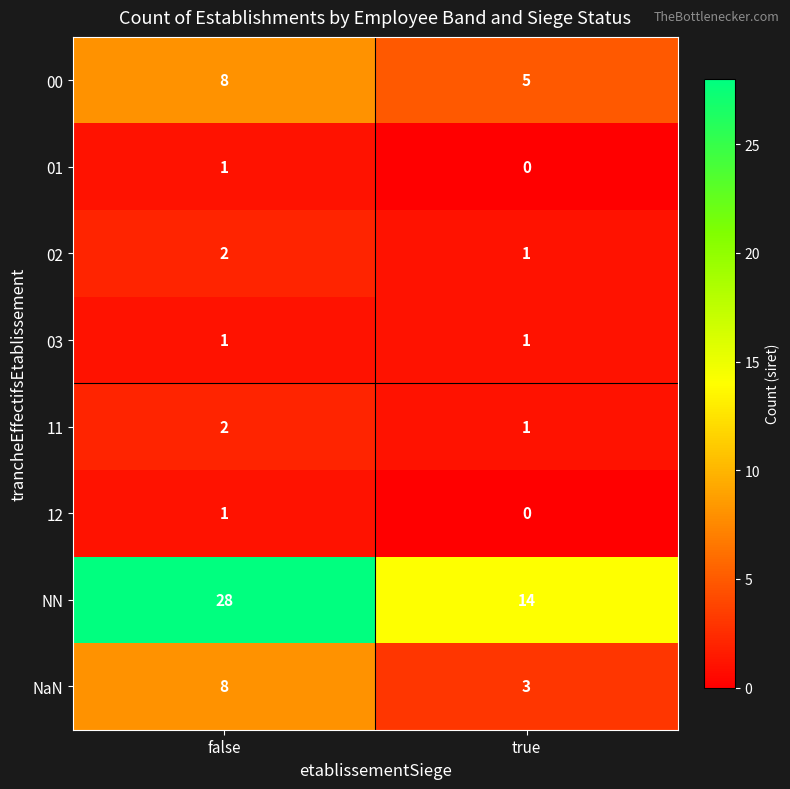

What is the sum of the 00 values at true and false?

13